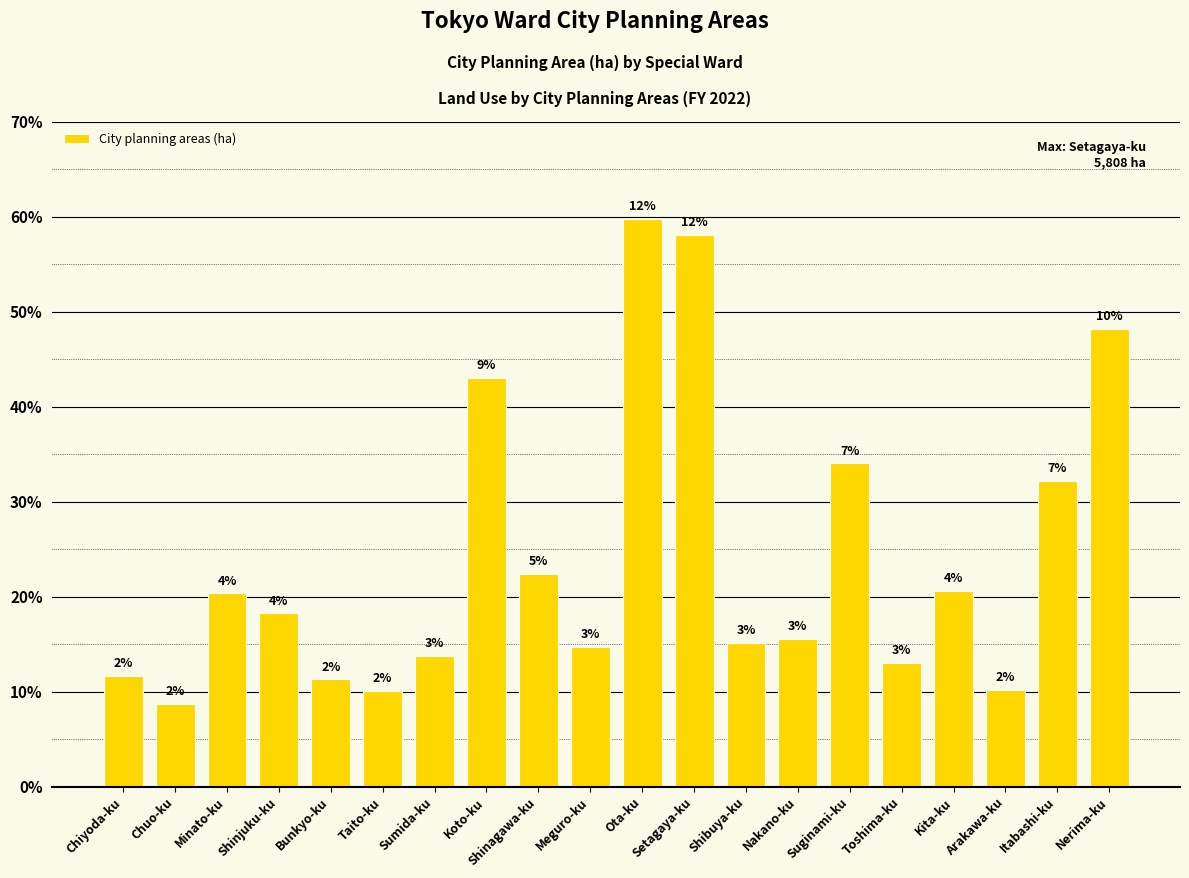

List the labels in order of value, largest first.

Ota-ku, Setagaya-ku, Nerima-ku, Koto-ku, Suginami-ku, Itabashi-ku, Shinagawa-ku, Kita-ku, Minato-ku, Shinjuku-ku, Nakano-ku, Shibuya-ku, Meguro-ku, Sumida-ku, Toshima-ku, Chiyoda-ku, Bunkyo-ku, Arakawa-ku, Taito-ku, Chuo-ku